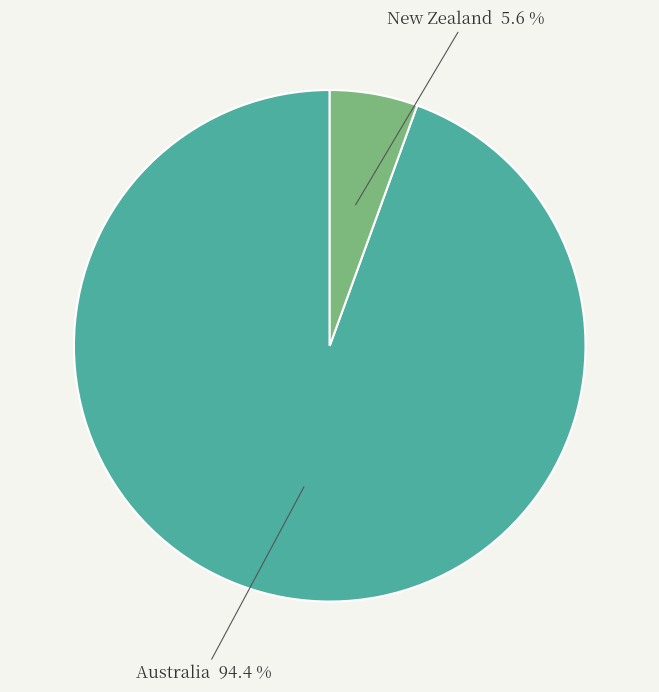

Does any single category account for the majority?

Yes